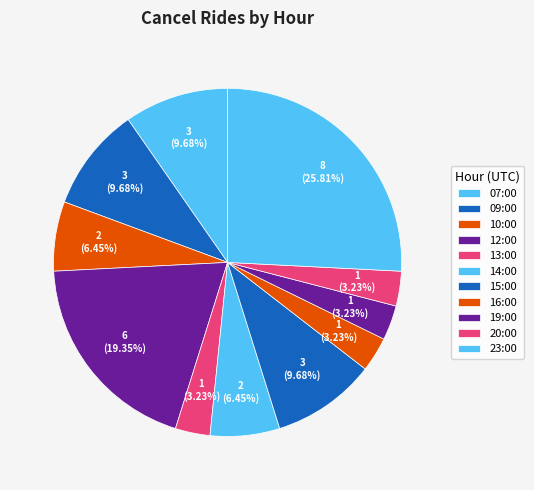

Count the number of slices in the pie.

11